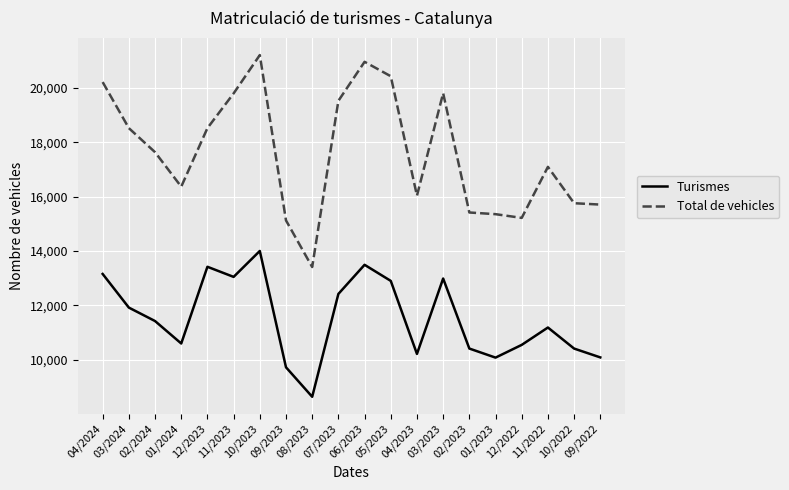

How many series are shown in this chart?

2